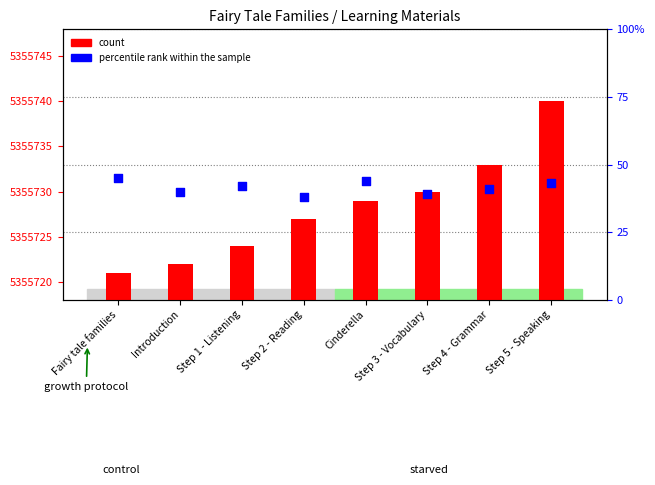

Which series has the largest Y range (max minus min)?

count